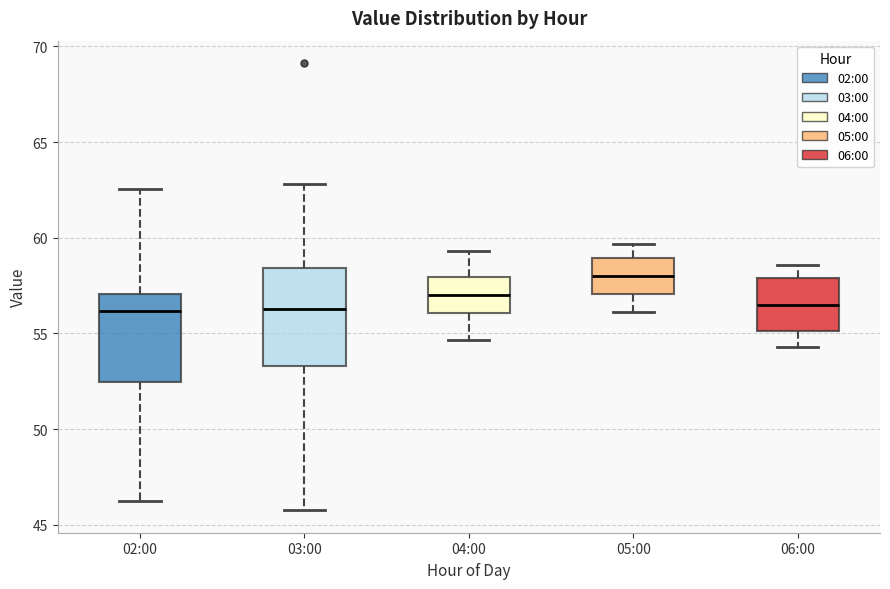

Reading left to right, read every box against the y-axis: the position of its median line, the range the box covers, and the ends of its whiskers. The values are not printed on the chart, so give them approximately, as read against the axis.

02:00: median 56.0, box 52.5 to 57.0, whiskers 46.5 to 62.5
03:00: median 56.5, box 53.5 to 58.5, whiskers 46.0 to 63.0
04:00: median 57.0, box 56.0 to 58.0, whiskers 54.5 to 59.5
05:00: median 58.0, box 57.0 to 59.0, whiskers 56.0 to 59.5
06:00: median 56.5, box 55.0 to 58.0, whiskers 54.5 to 58.5